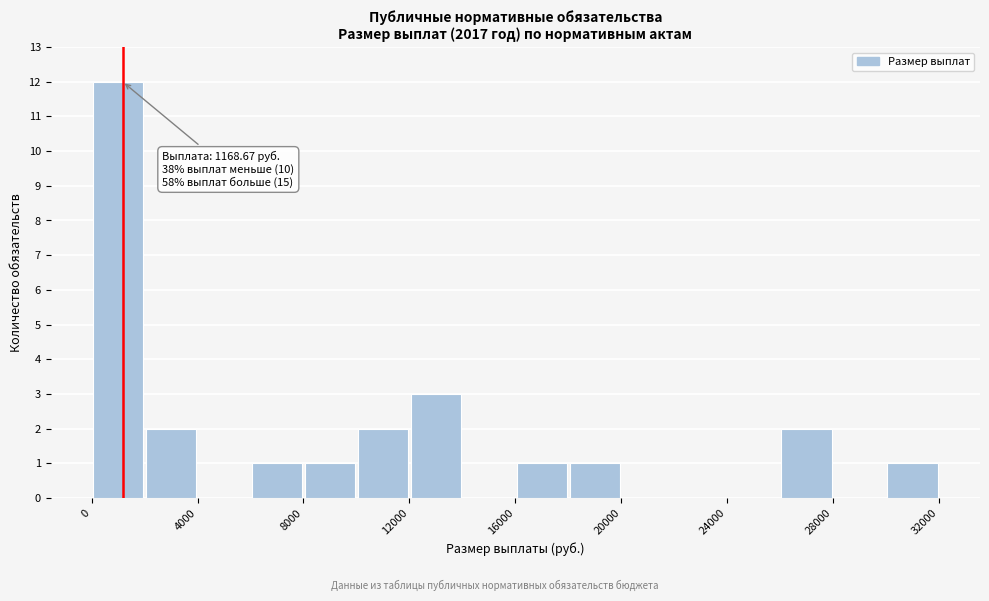

Which range on the x-axis has the tallest bar?

0 to 2000